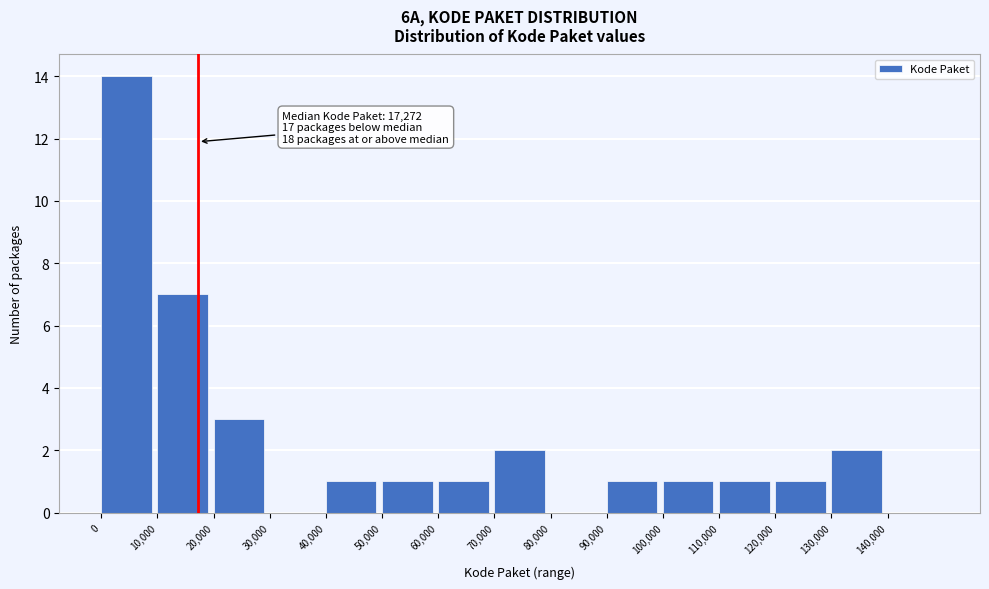

Reading left to right, what are all the values shown in this chart?

0=14	10,000=7	20,000=3	30,000=0	40,000=1	50,000=1	60,000=1	70,000=2	80,000=0	90,000=1	100,000=1	110,000=1	120,000=1	130,000=2	140,000=0